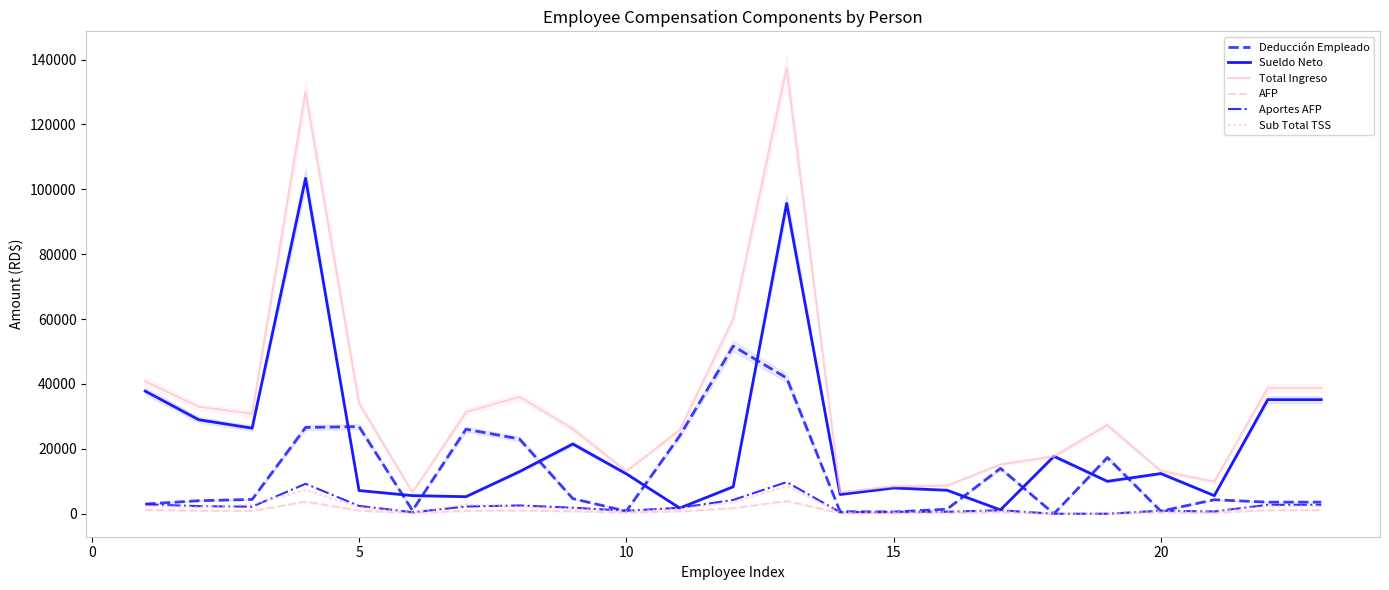

How many interior local peaks does the Deducción Empleado series have?

6